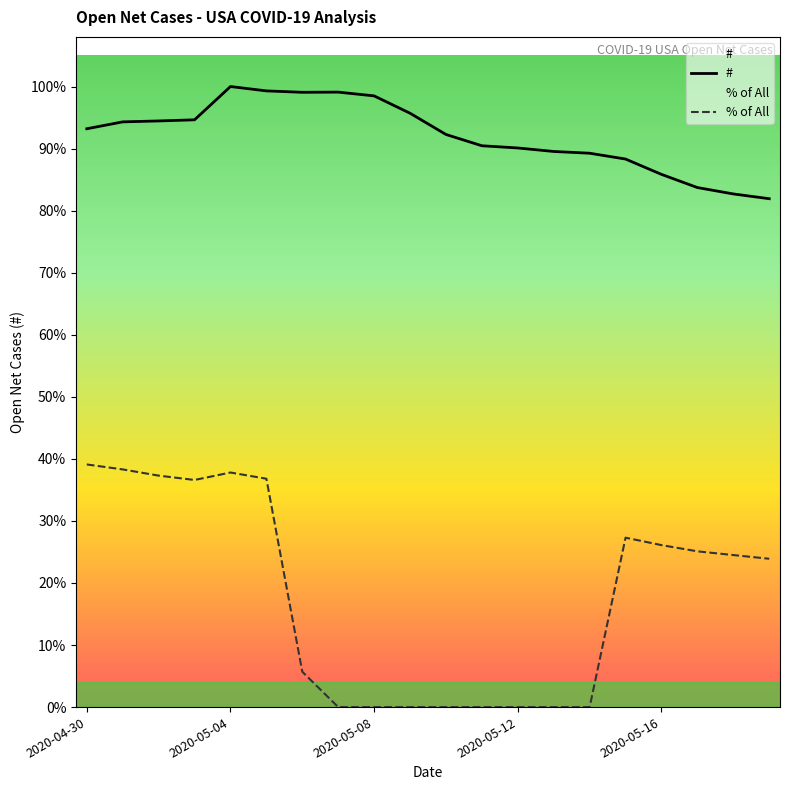

Is the value of # at 18 greater than the value of % of All at 6?

Yes